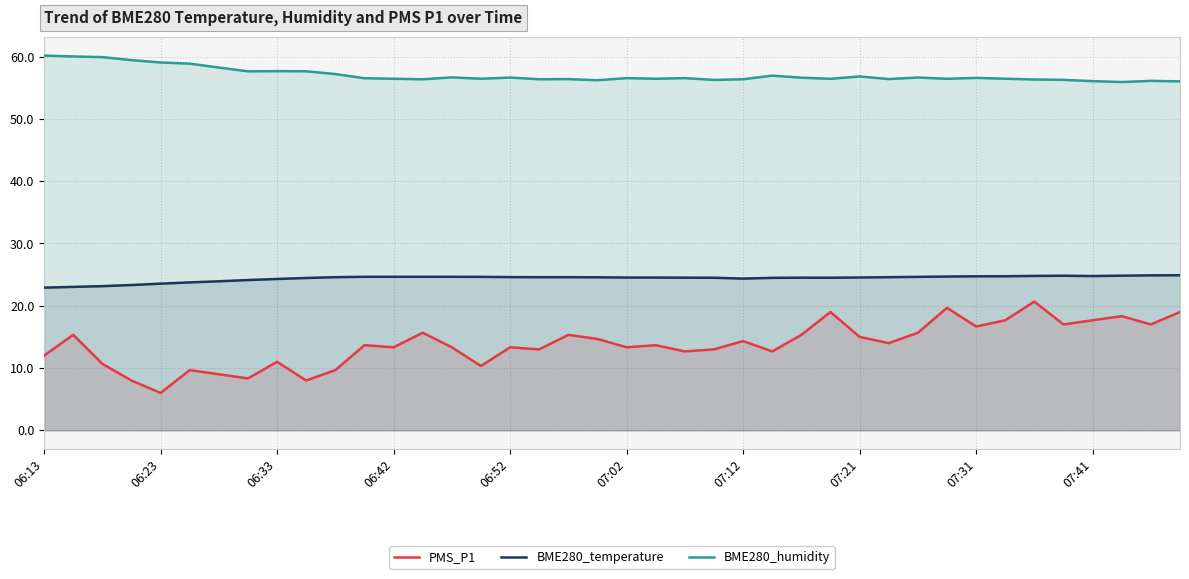

How many series are shown in this chart?

3